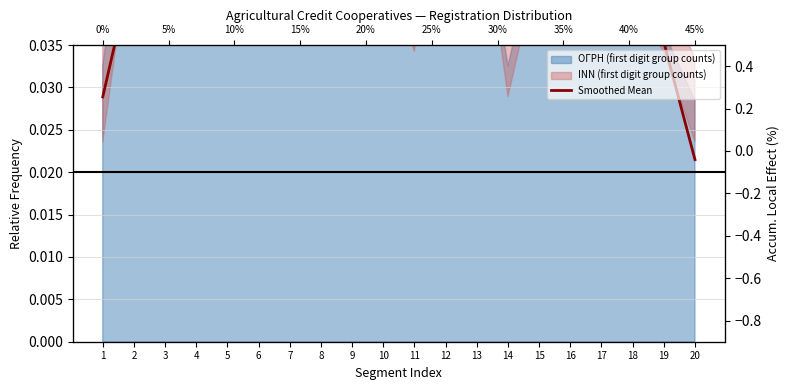

True or false: the data has more than 2 interior local peaks.

True